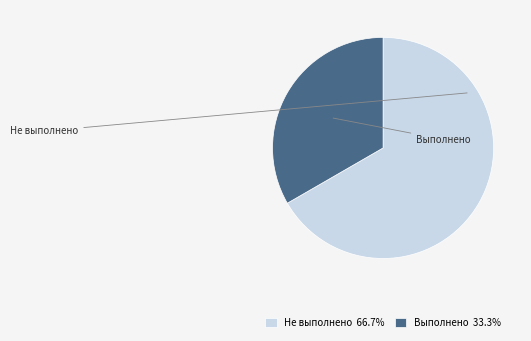

Which category has the smallest portion of the pie?

Выполнено